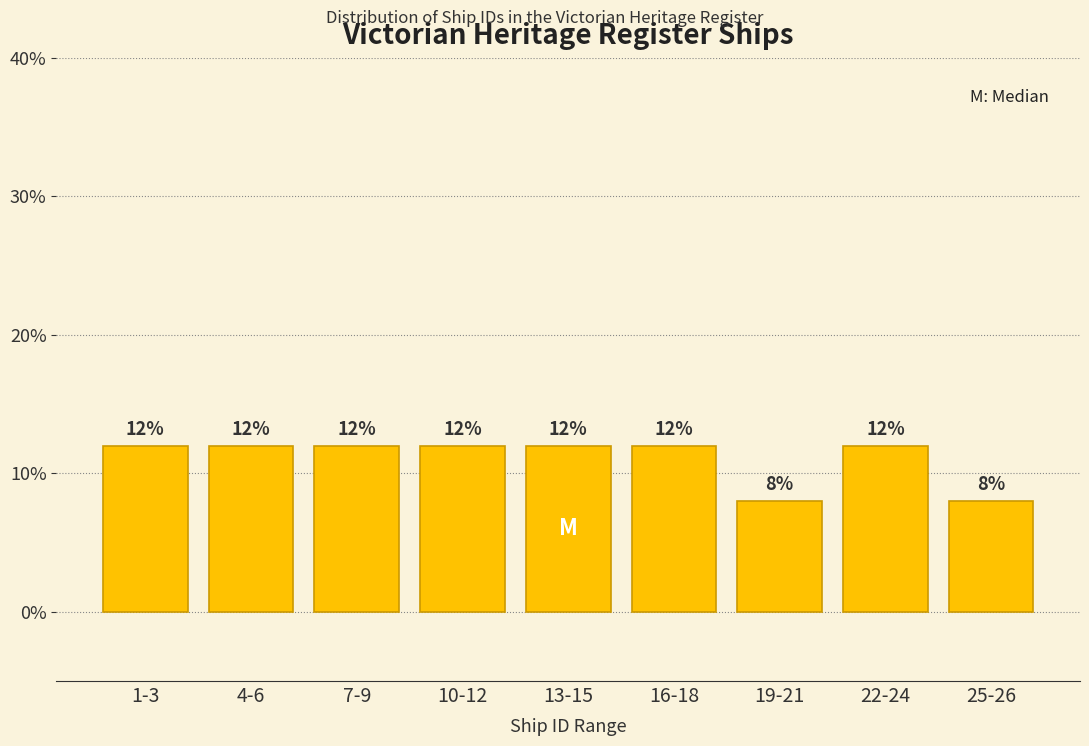

Reading right to left, what are all the values shown in this chart?

25-26=8	22-24=12	19-21=8	16-18=12	13-15=12	10-12=12	7-9=12	4-6=12	1-3=12